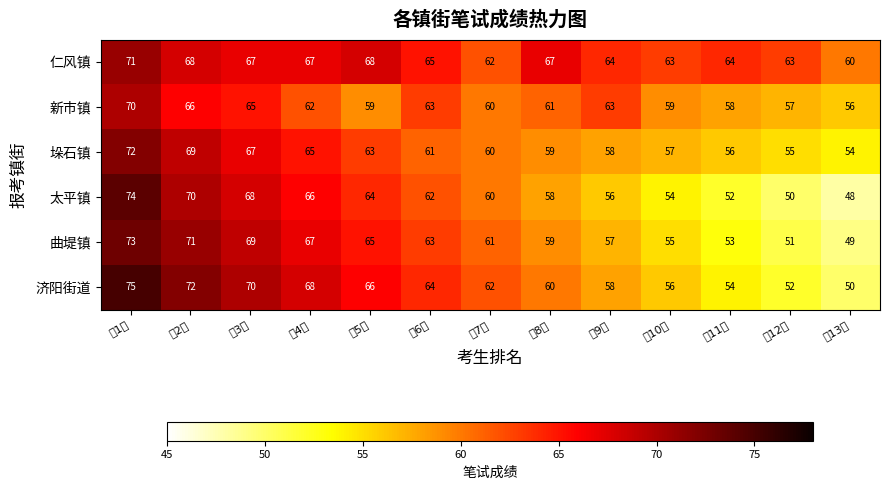

Which series has the largest total across all categories?

仁风镇